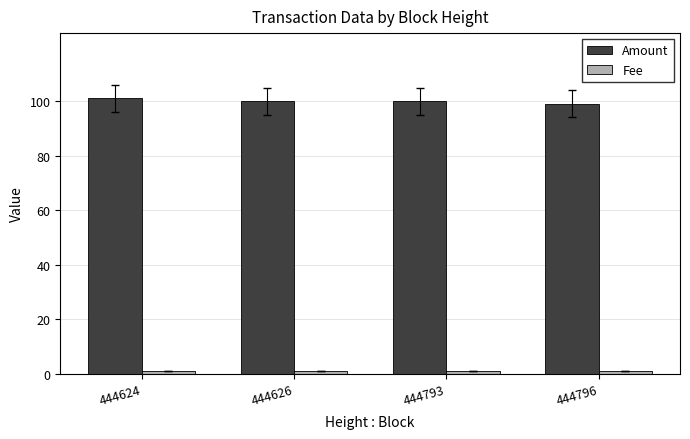

At how many categories does at least one series exceed 91?

4